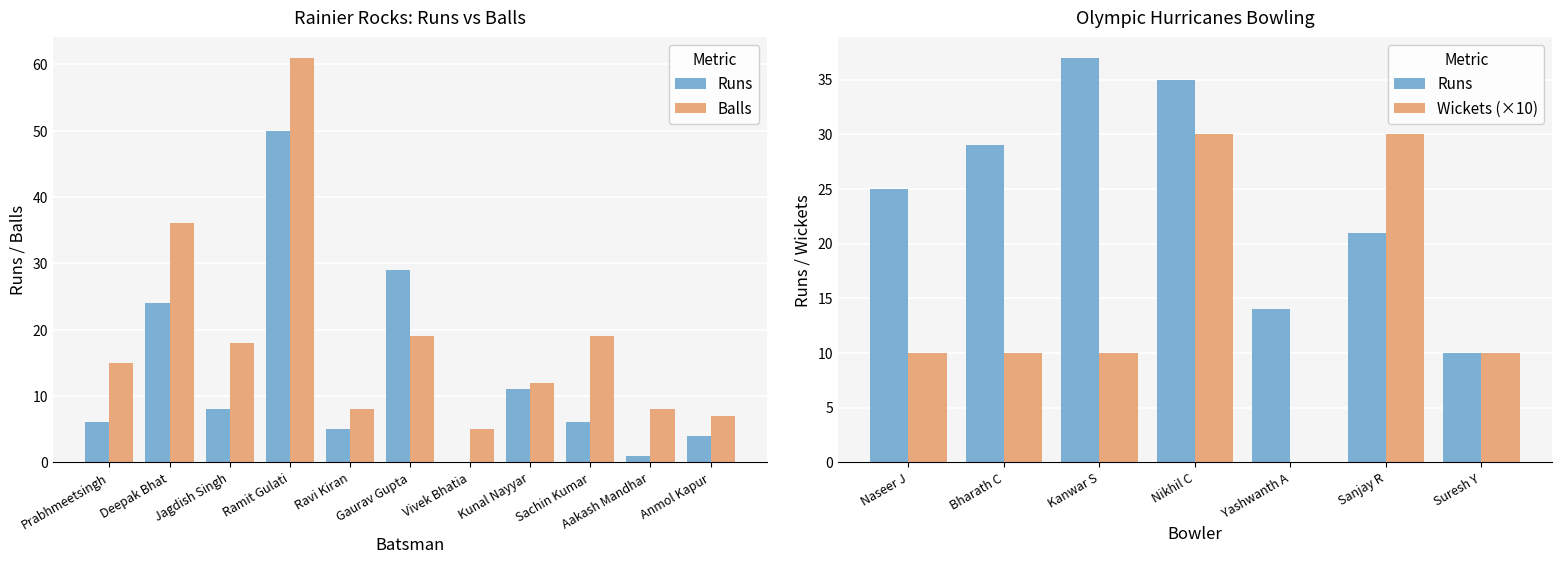

Between Ravi Kiran and Prabhmeetsingh, which is larger?

Prabhmeetsingh